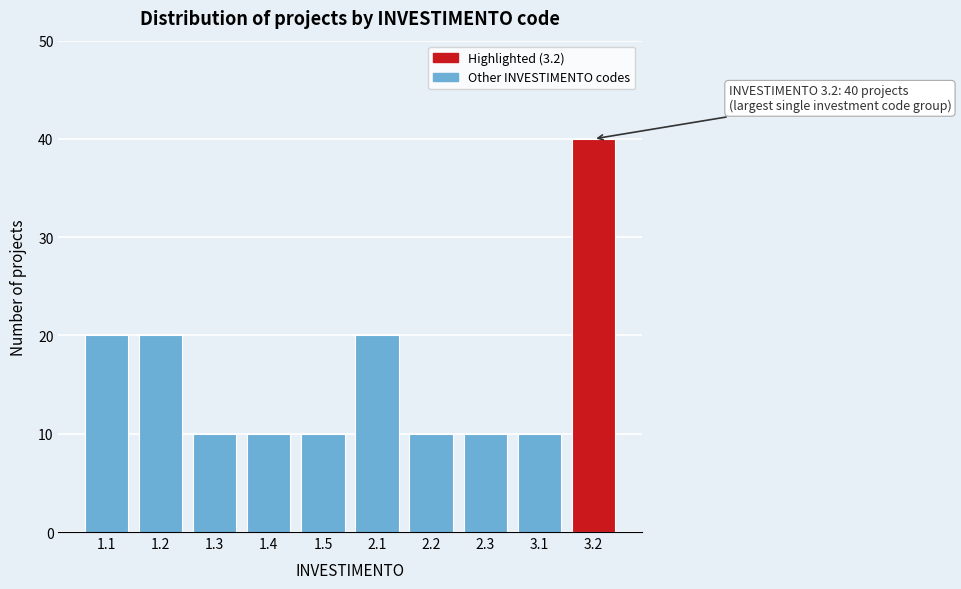

Reading left to right, what are all the values shown in this chart?

1.1=20	1.2=20	1.3=10	1.4=10	1.5=10	2.1=20	2.2=10	2.3=10	3.1=10	3.2=40